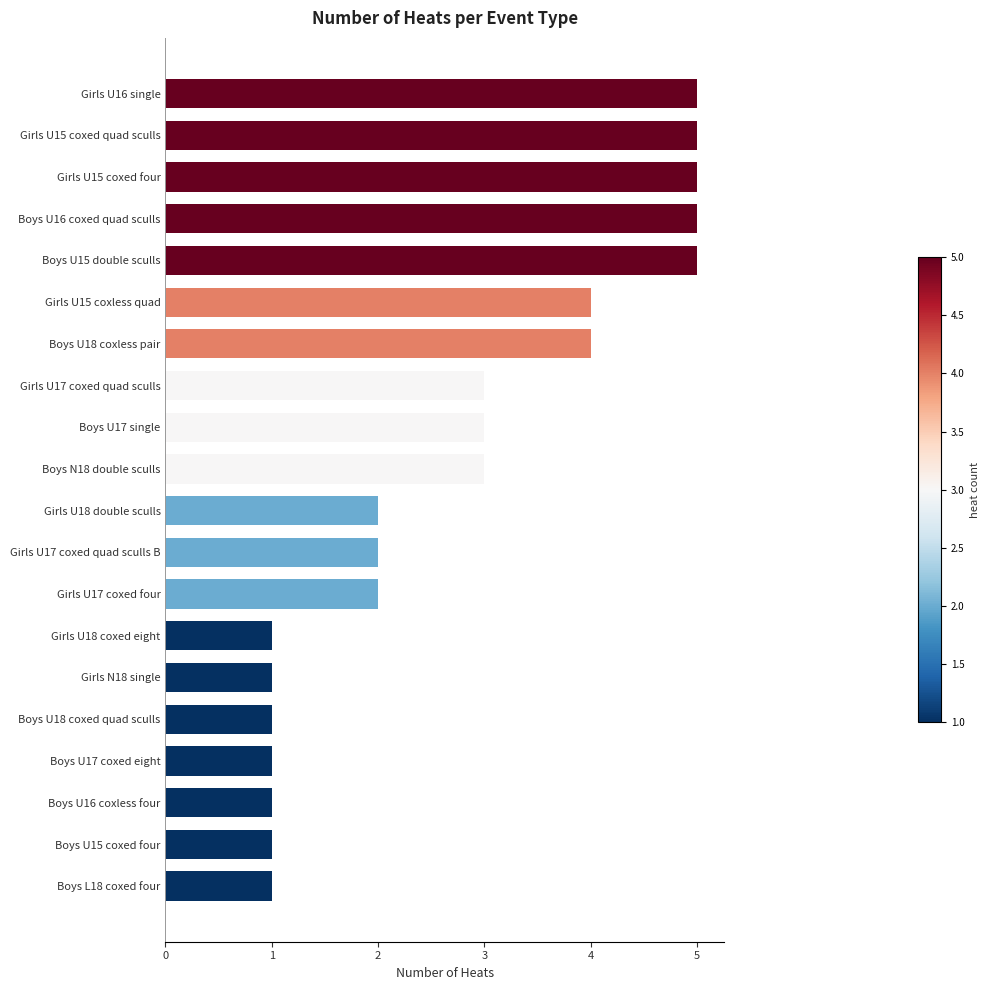

What is the difference between the second highest and minimum values?

4